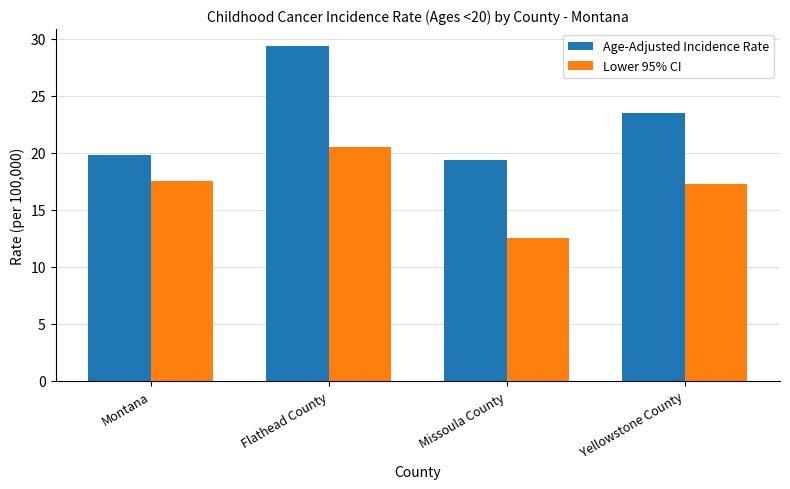

What is the smallest value displayed?

12.5